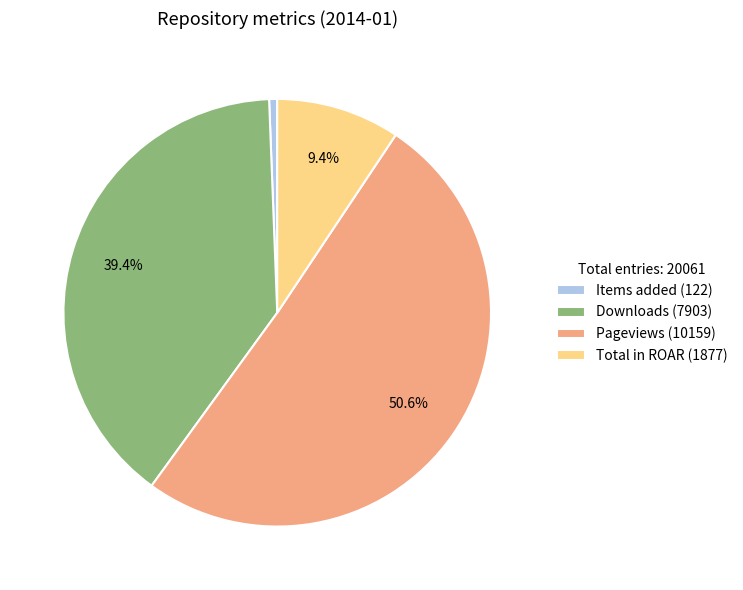

Which has a higher value, Pageviews (10159) or Items added (122)?

Pageviews (10159)